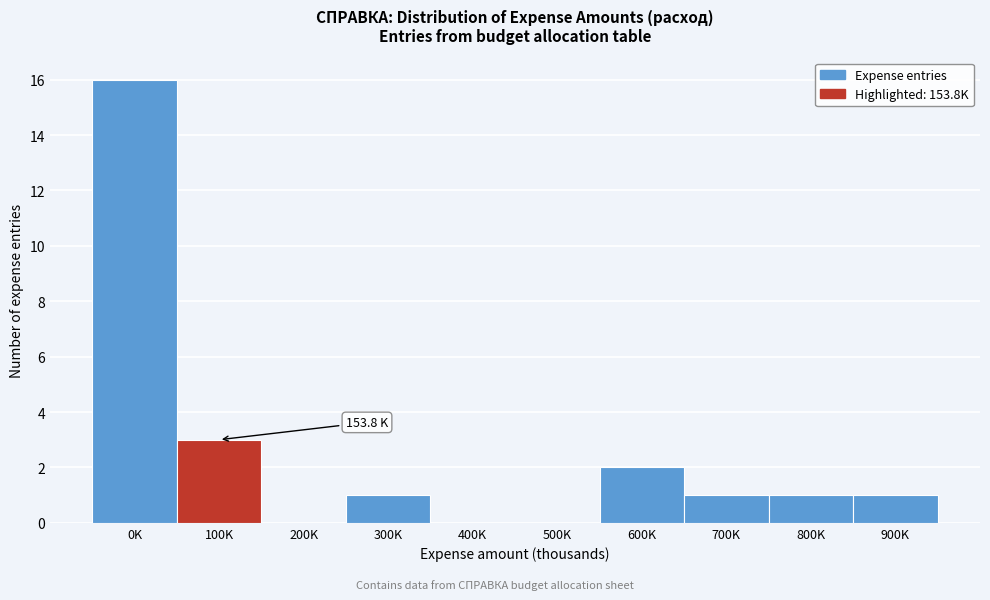

Reading left to right, extract all data points from this chart.

0K=16	100K=3	200K=0	300K=1	400K=0	500K=0	600K=2	700K=1	800K=1	900K=1